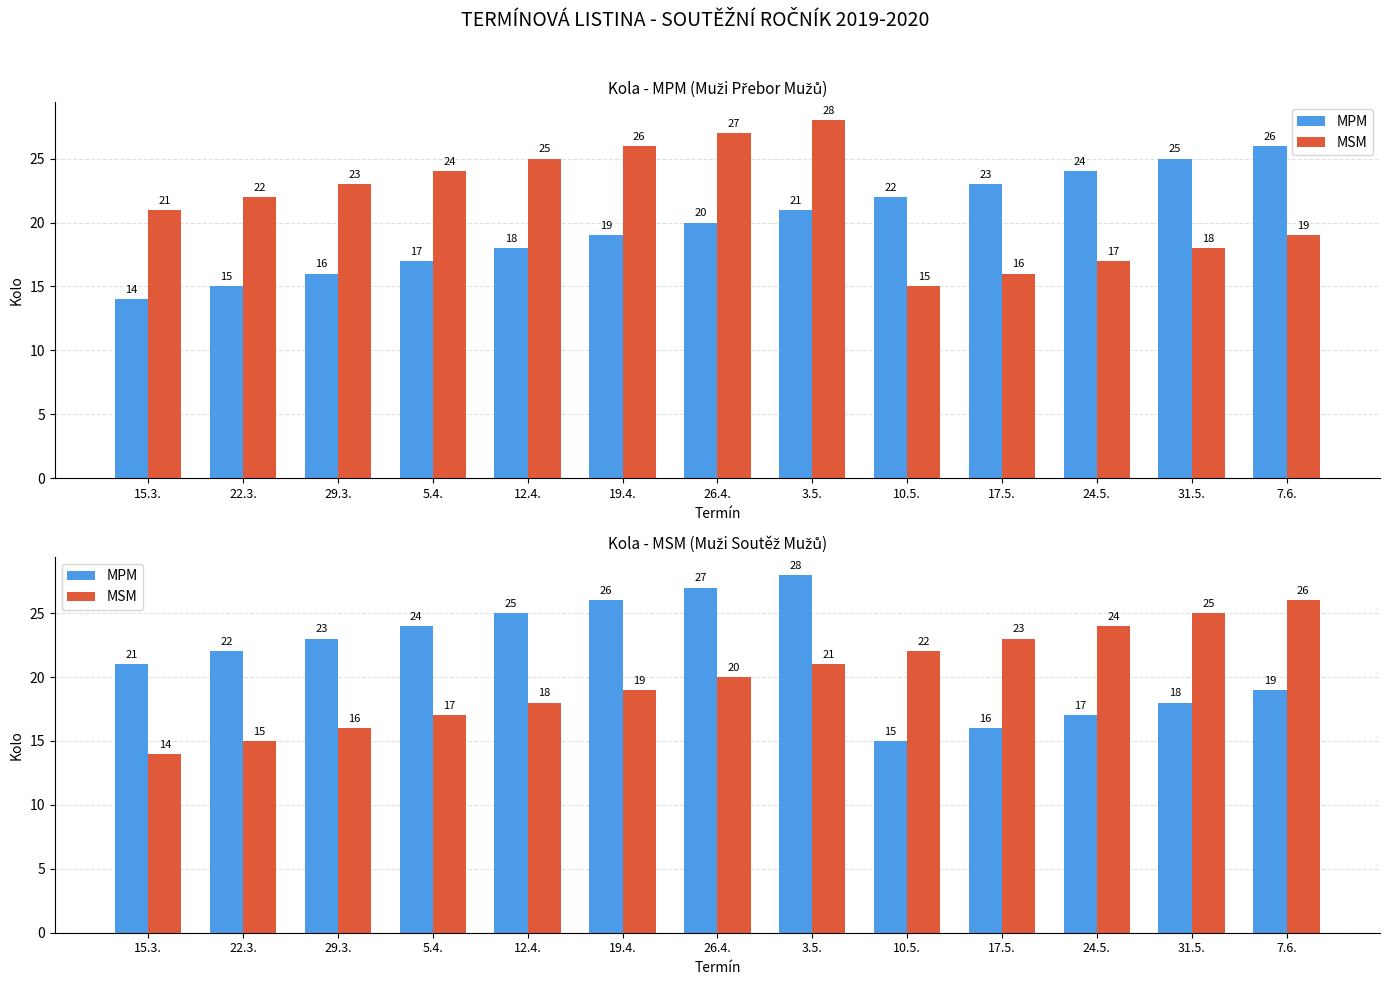

What is the value of the MPM bar at the 7th from the left?

27